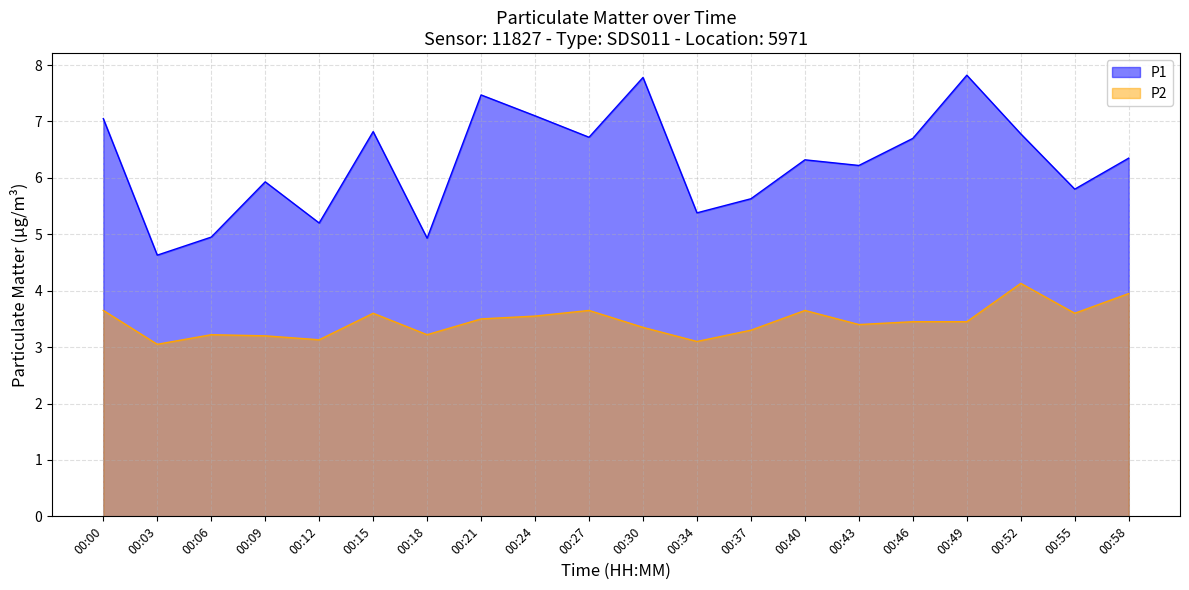

What is the greatest value displayed?

7.8